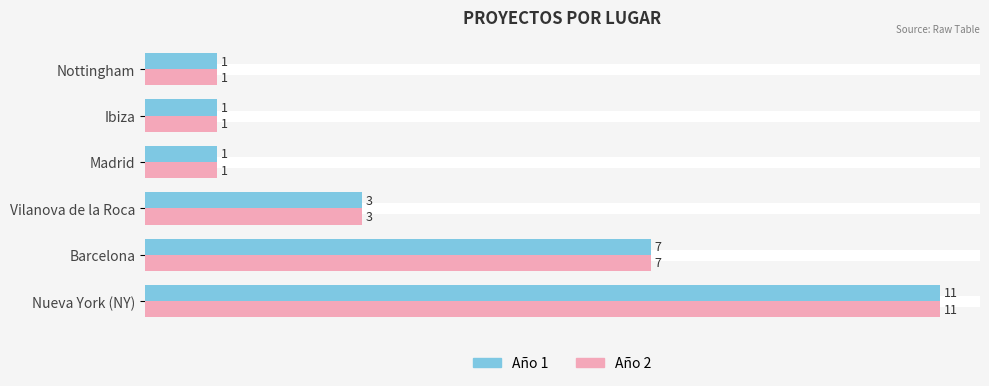

What is the greatest value displayed?

11